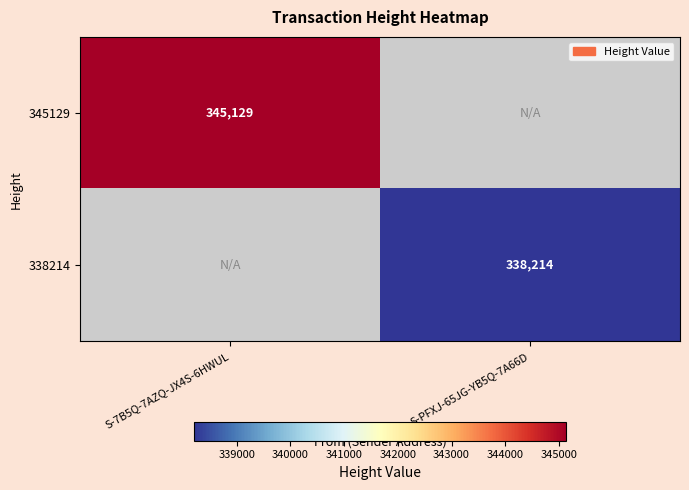

Which label corresponds to the largest value in the chart?

S-7B5Q-7AZQ-JX4S-6HWUL